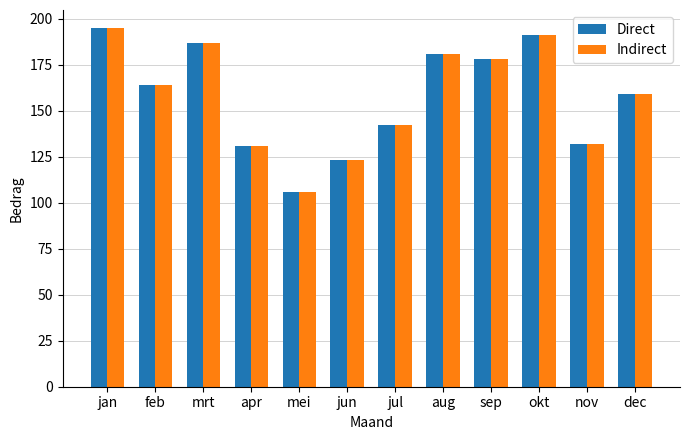

At which category is the sum across all series the highest?

jan